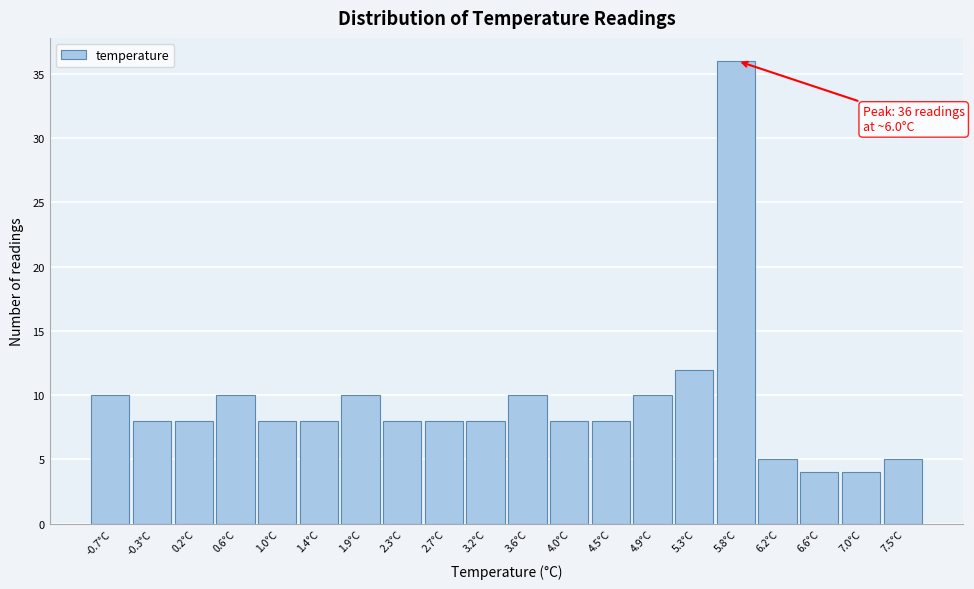

Reading right to left, list all the values displayed in this chart.

5	4	4	5	36	12	10	8	8	10	8	8	8	10	8	8	10	8	8	10